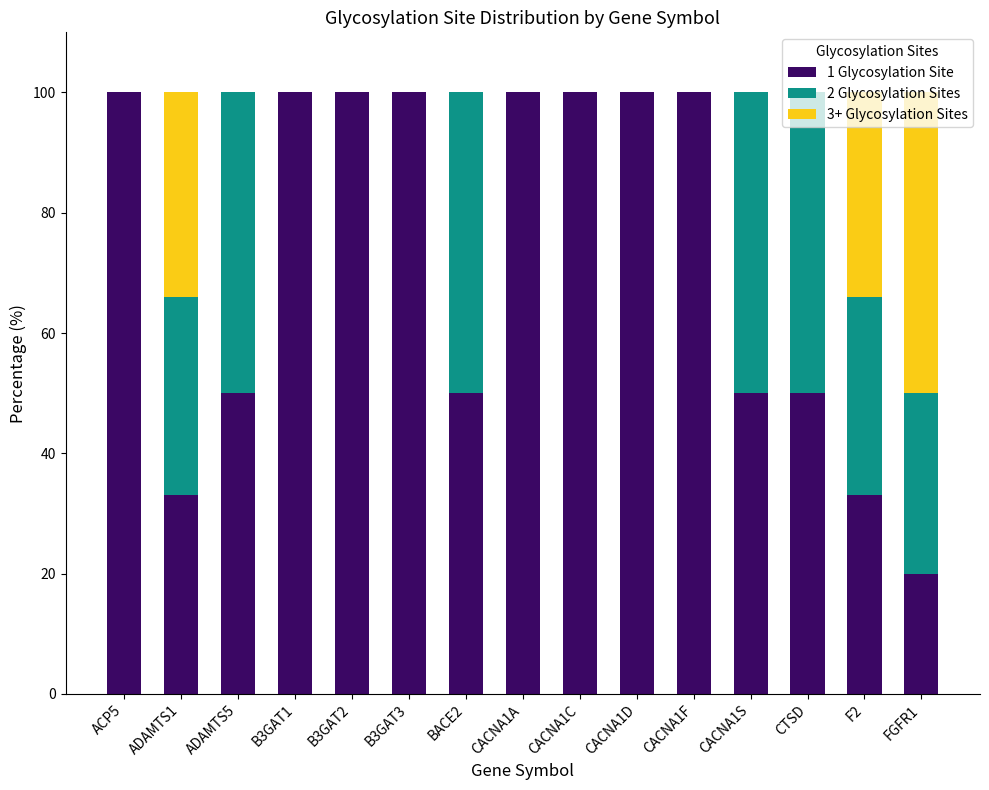

The value of 1 Glycosylation Site at CACNA1C is 100. True or false?

True